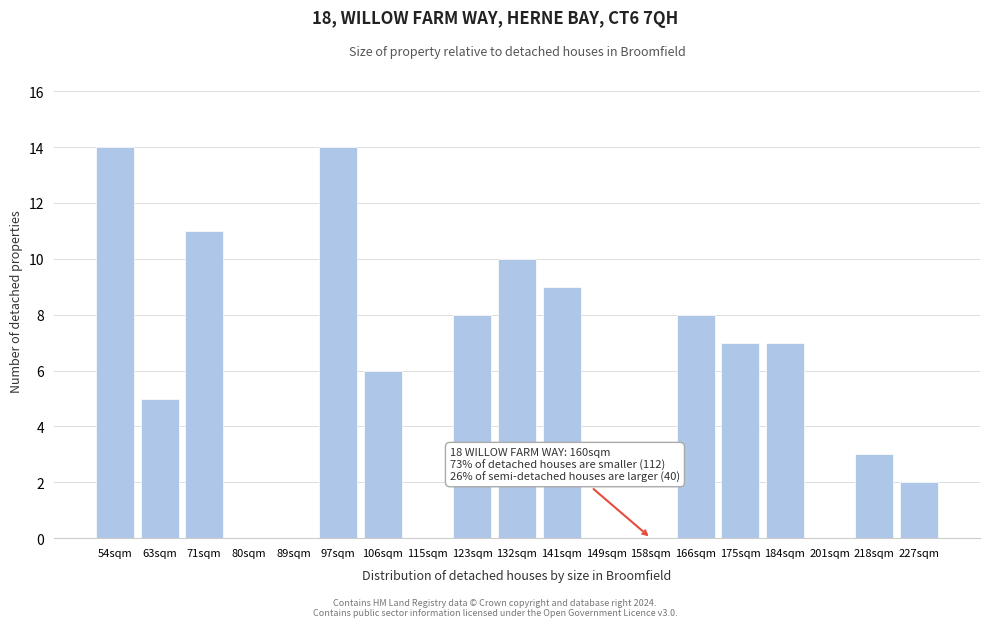

Reading left to right, list all the values displayed in this chart.

54sqm=14	63sqm=5	71sqm=11	80sqm=0	89sqm=0	97sqm=14	106sqm=6	115sqm=0	123sqm=8	132sqm=10	141sqm=9	149sqm=0	158sqm=0	166sqm=8	175sqm=7	184sqm=7	201sqm=0	218sqm=3	227sqm=2